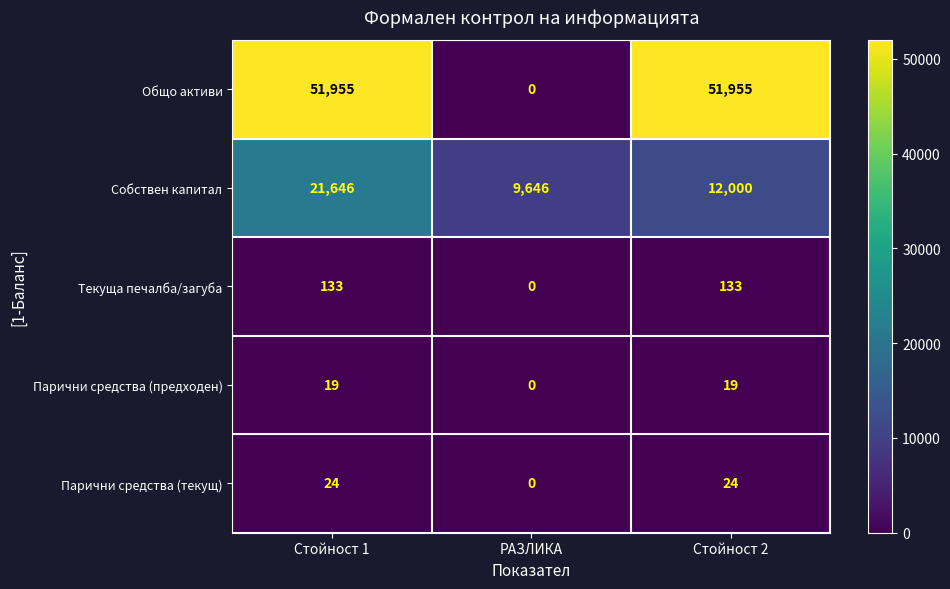

True or false: Парични средства (предходен) has a value of 19 at Стойност 2.

True